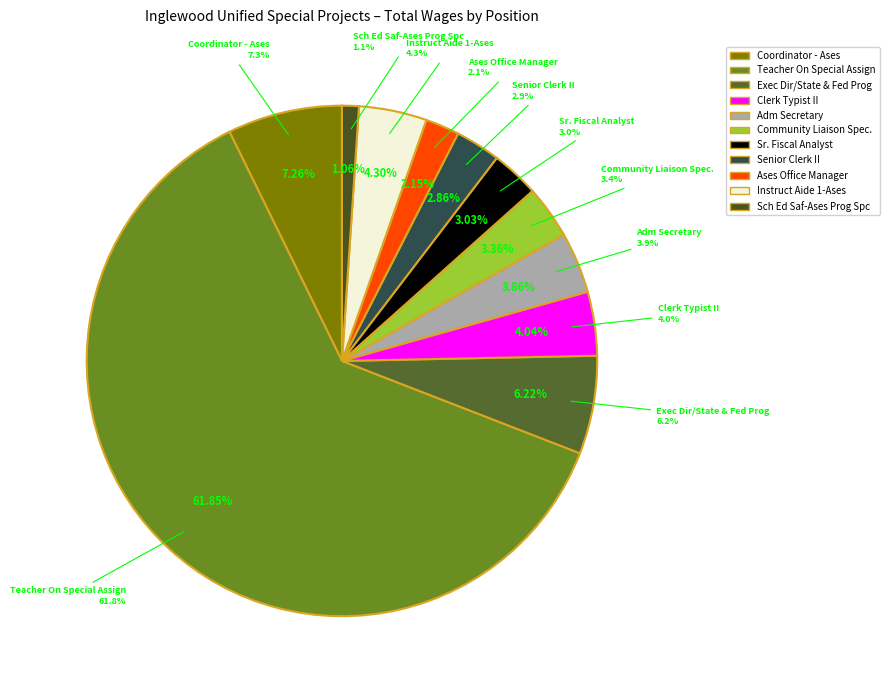

What is the majority slice?

Teacher On Special Assign